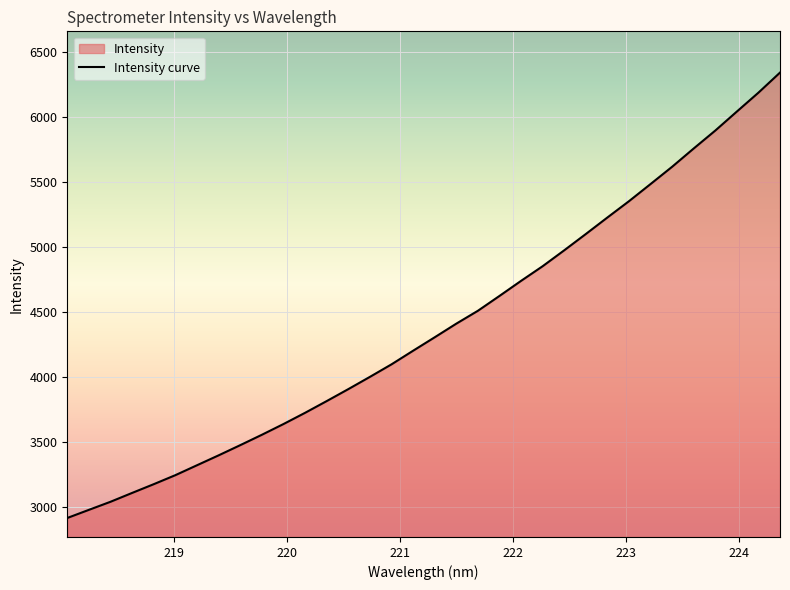

What is the difference between the maximum and minimum values?

3421.4